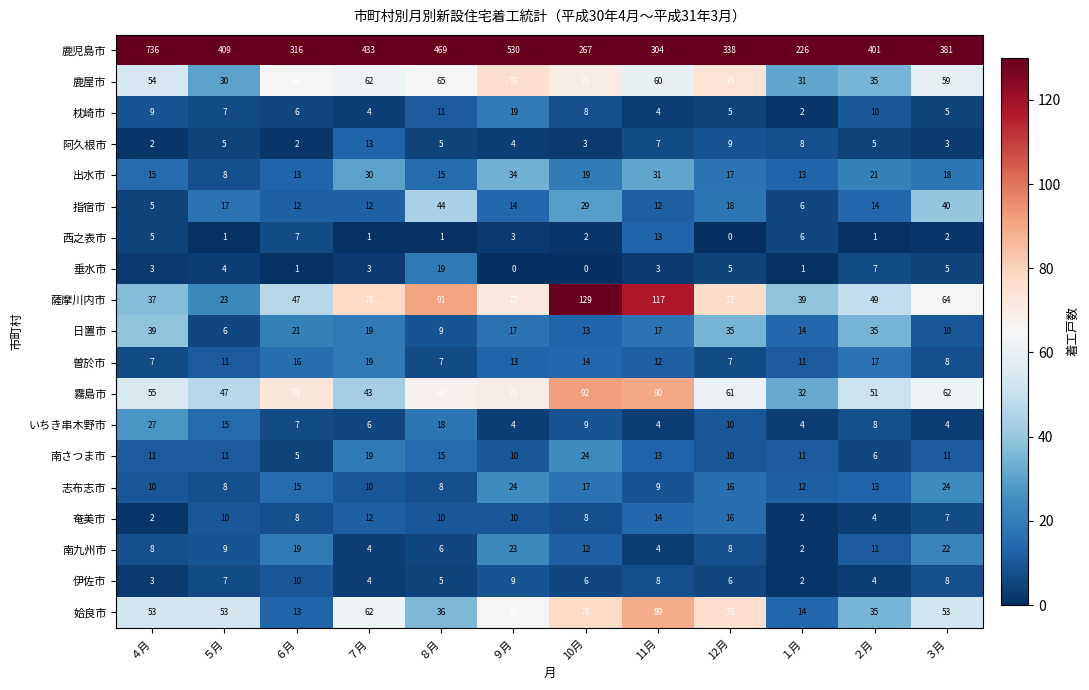

Where is 垂水市 nearest to the value 9?

２月